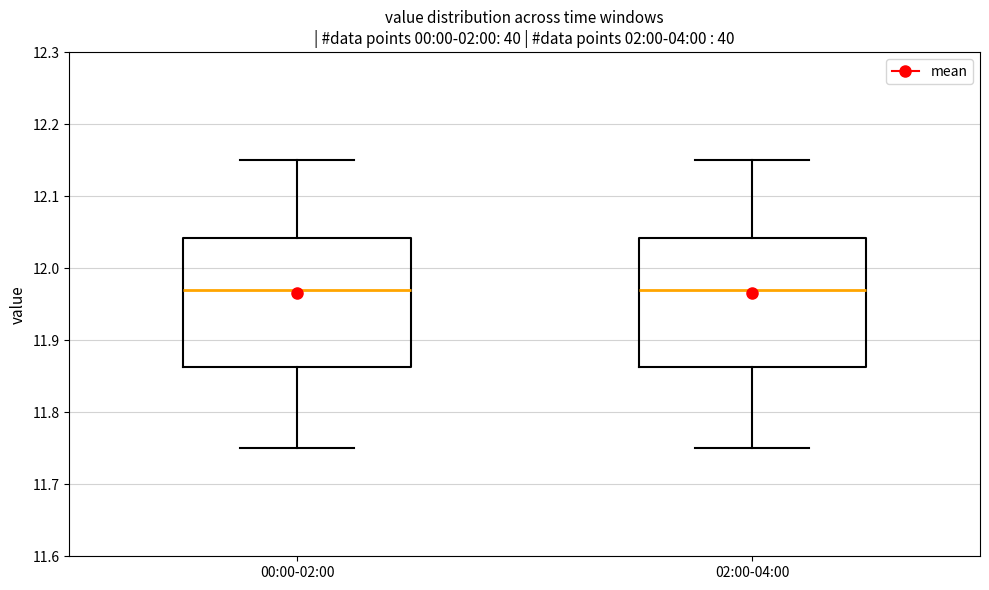

Reading left to right, transcribe this box plot: for each box, give where its median line is, the range the box spans, and where its two whiskers end, as read against the y-axis. The values are not printed on the chart, so give them approximately, as read against the axis.

00:00-02:00: median 11.97, box 11.86 to 12.04, whiskers 11.75 to 12.15
02:00-04:00: median 11.97, box 11.86 to 12.04, whiskers 11.75 to 12.15